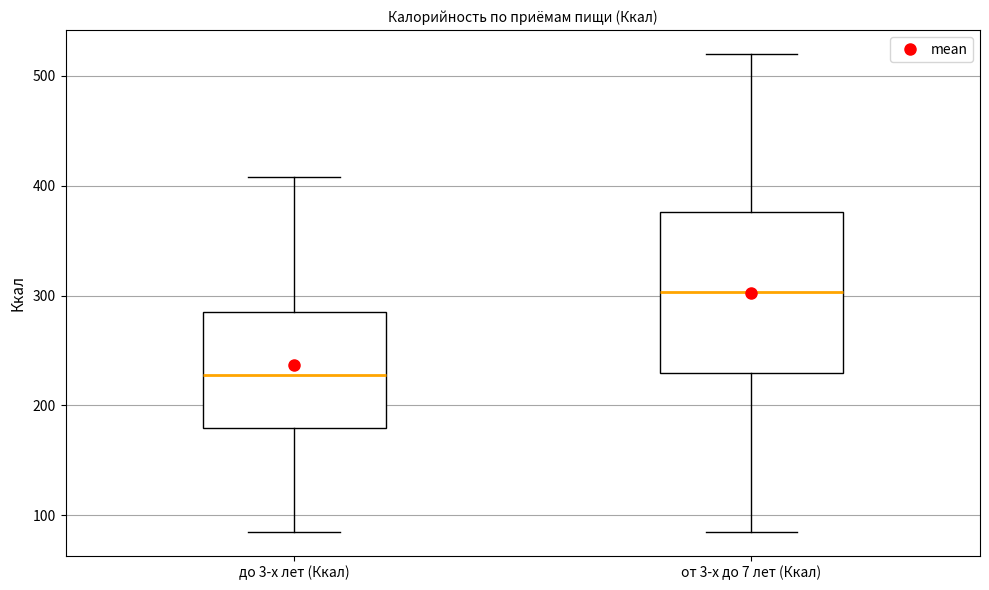

Which box is the tallest, from its lower edge to its upper edge?

от 3-х до 7 лет (Ккал)